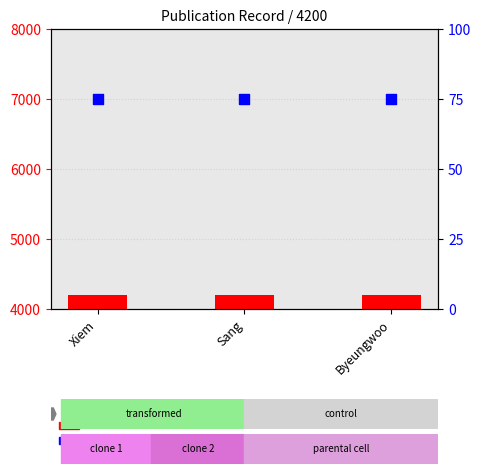

At how many categories does at least one series exceed 4137?

3